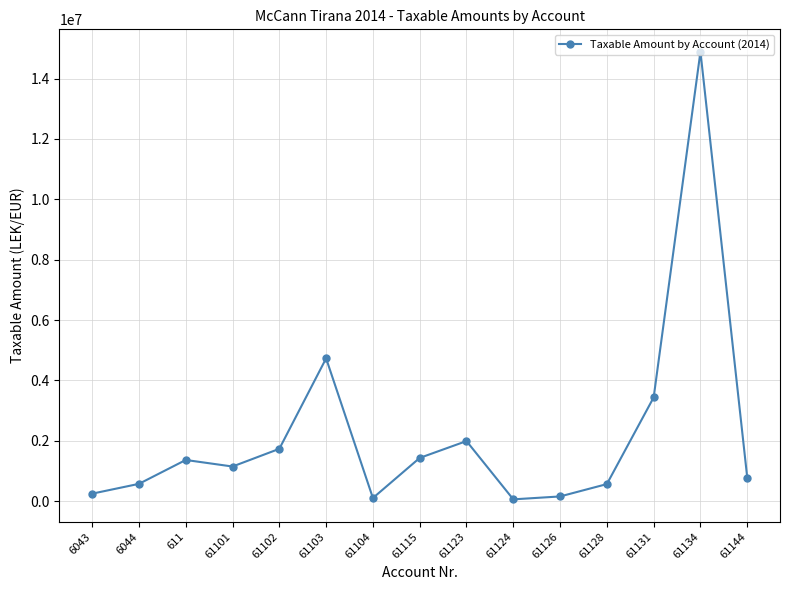

At which label is the value closest to 7474836?

61103